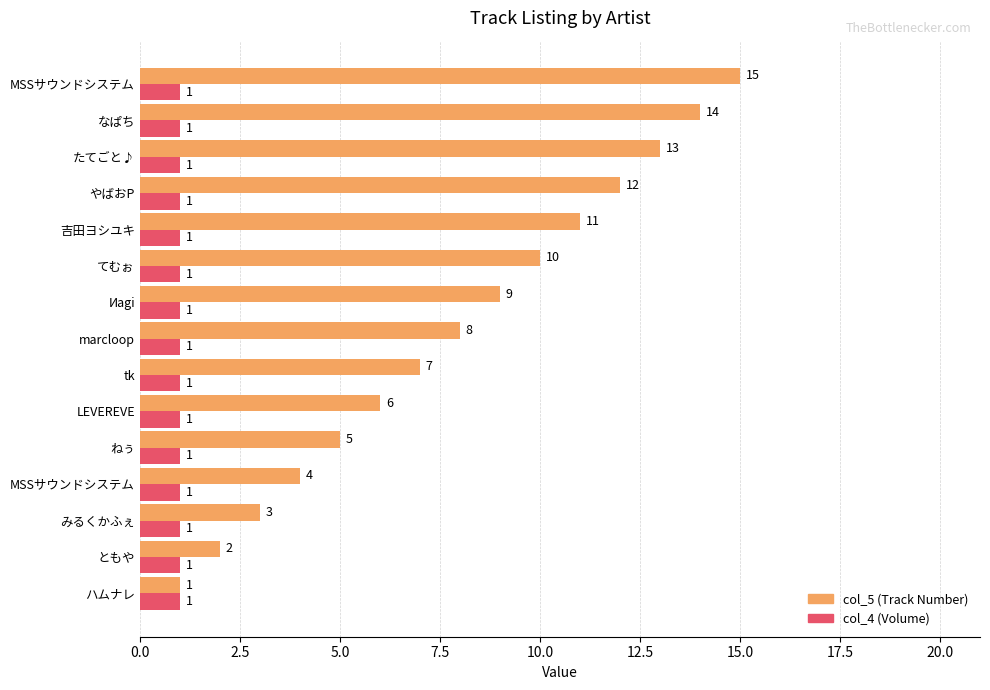

How many categories are shown in the chart?

15